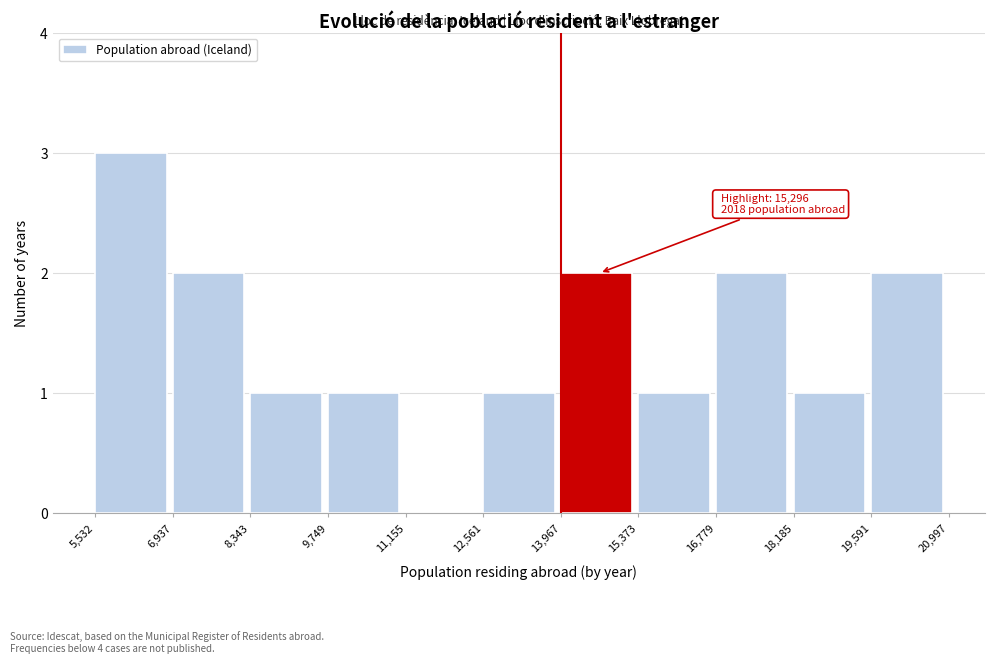

Over which range of the x-axis is the bar tallest?

5,532 to 6,937